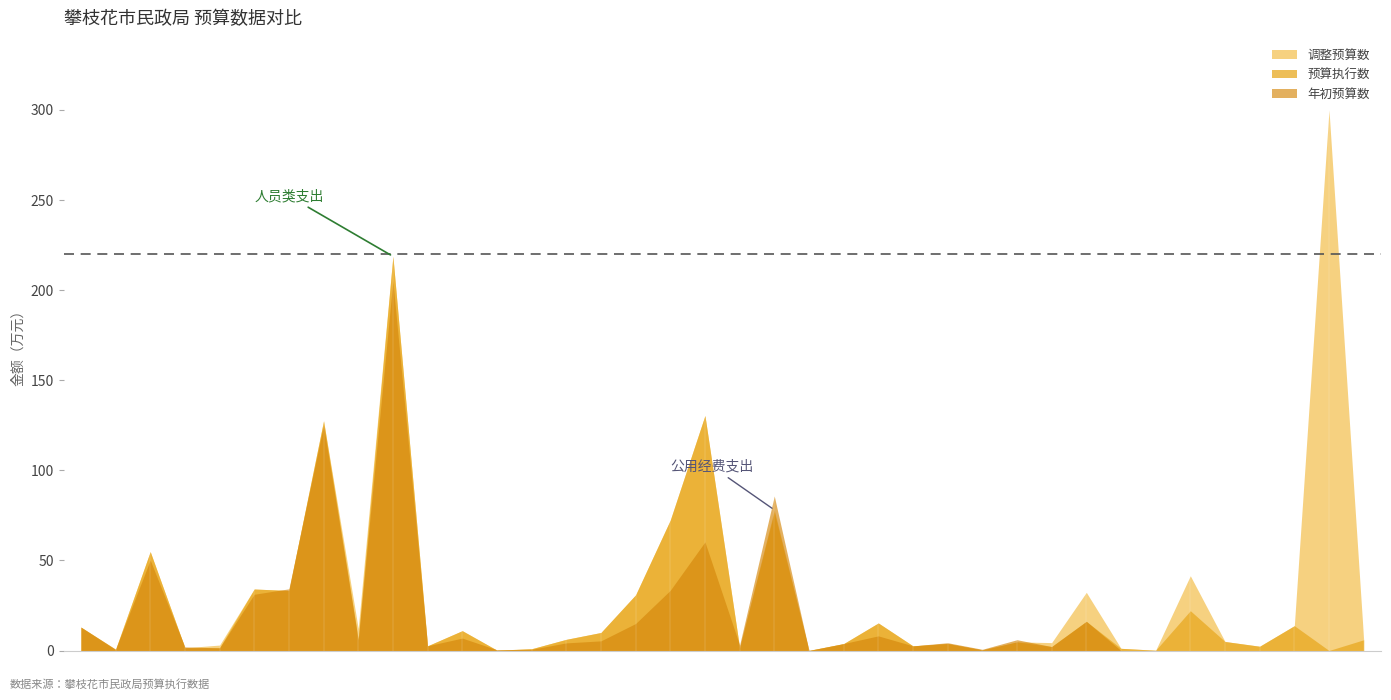

After their last crossing, which series has the higher values: 年初预算数 or 调整预算数?

调整预算数